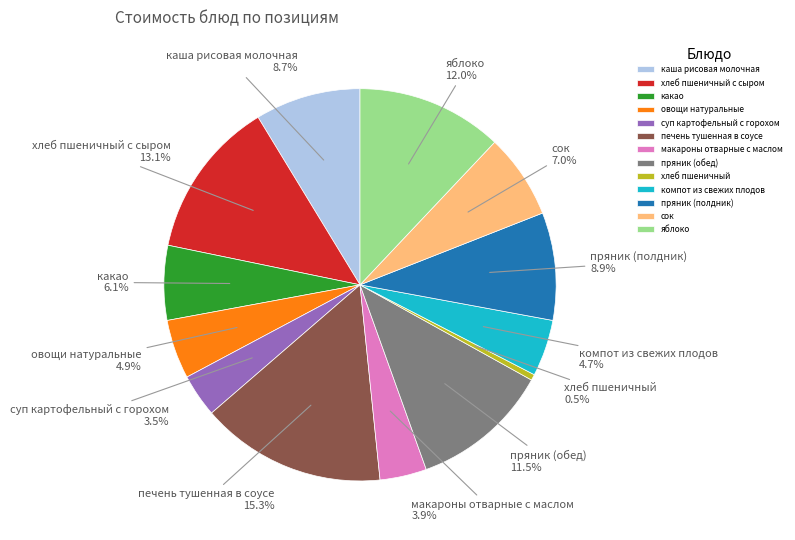

What is the ratio of the value at каша рисовая молочная to the value at какао?

1.4